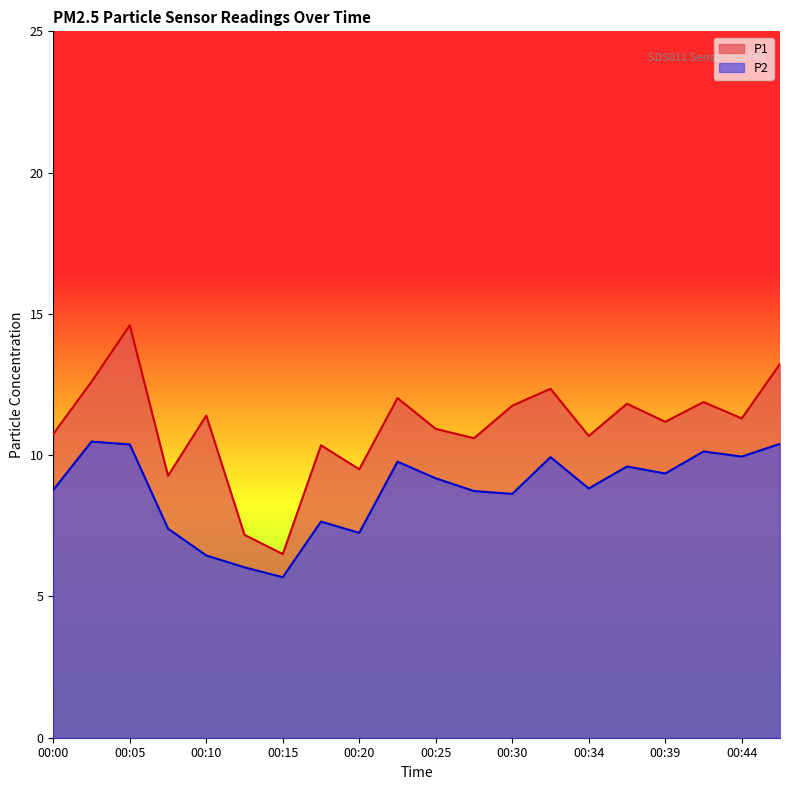

Count the number of data series in this chart.

2